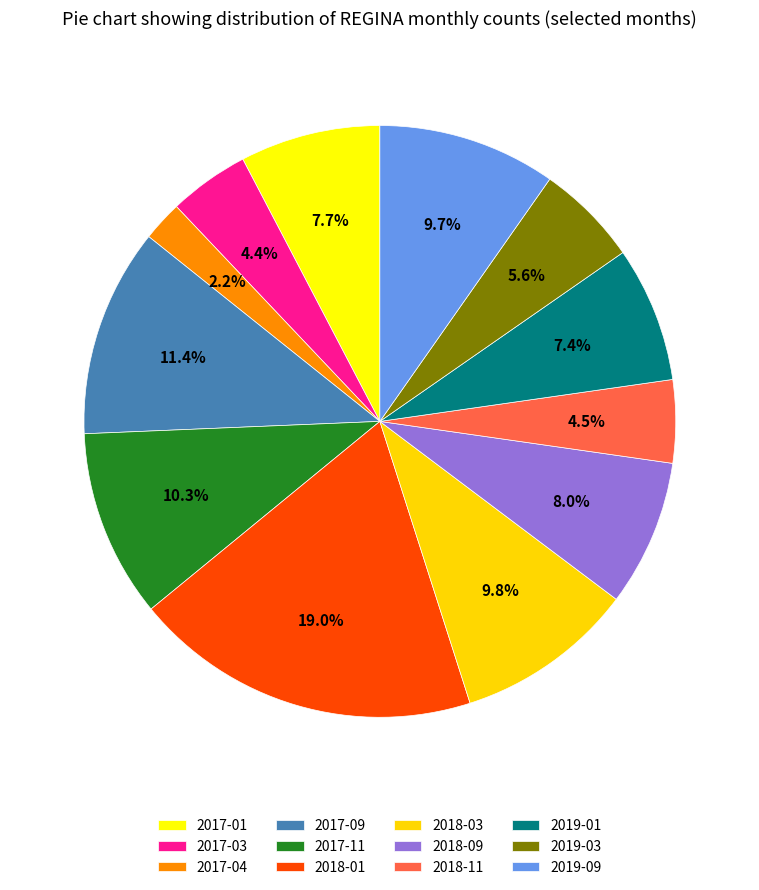

What is the change in value from 2017-01 to 2017-09?

+56